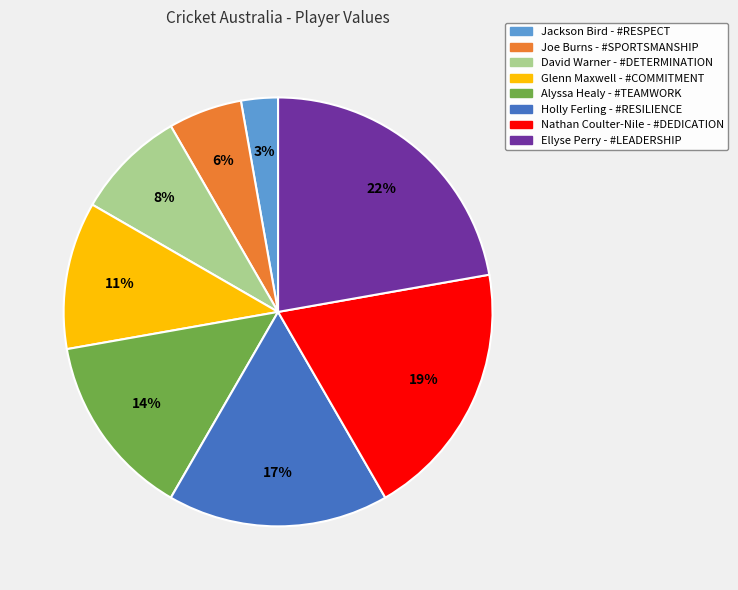

How many slices are in this pie chart?

8